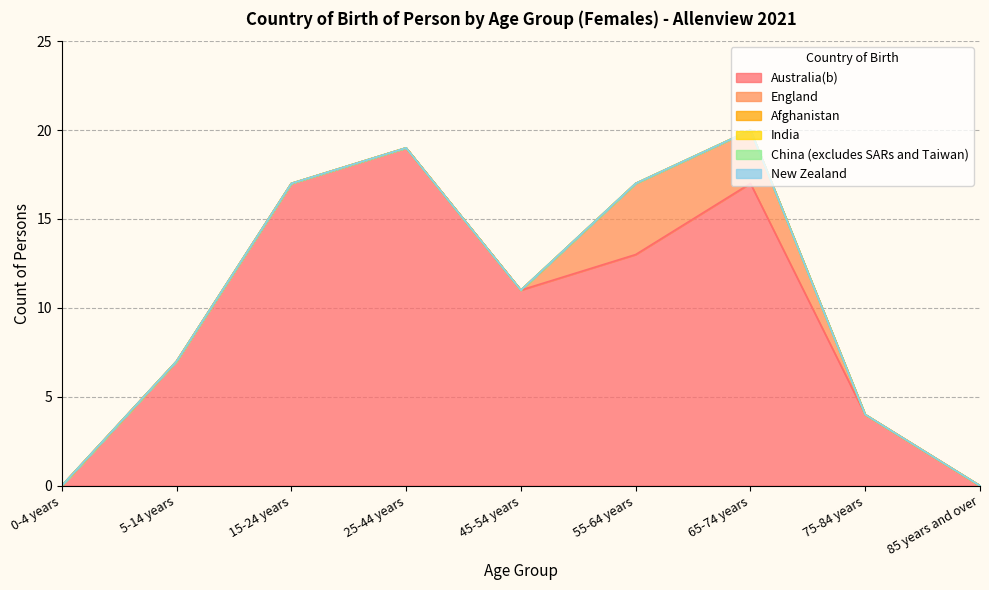

List the labels in order of New Zealand value, smallest first.

0-4 years, 5-14 years, 15-24 years, 25-44 years, 45-54 years, 55-64 years, 65-74 years, 75-84 years, 85 years and over